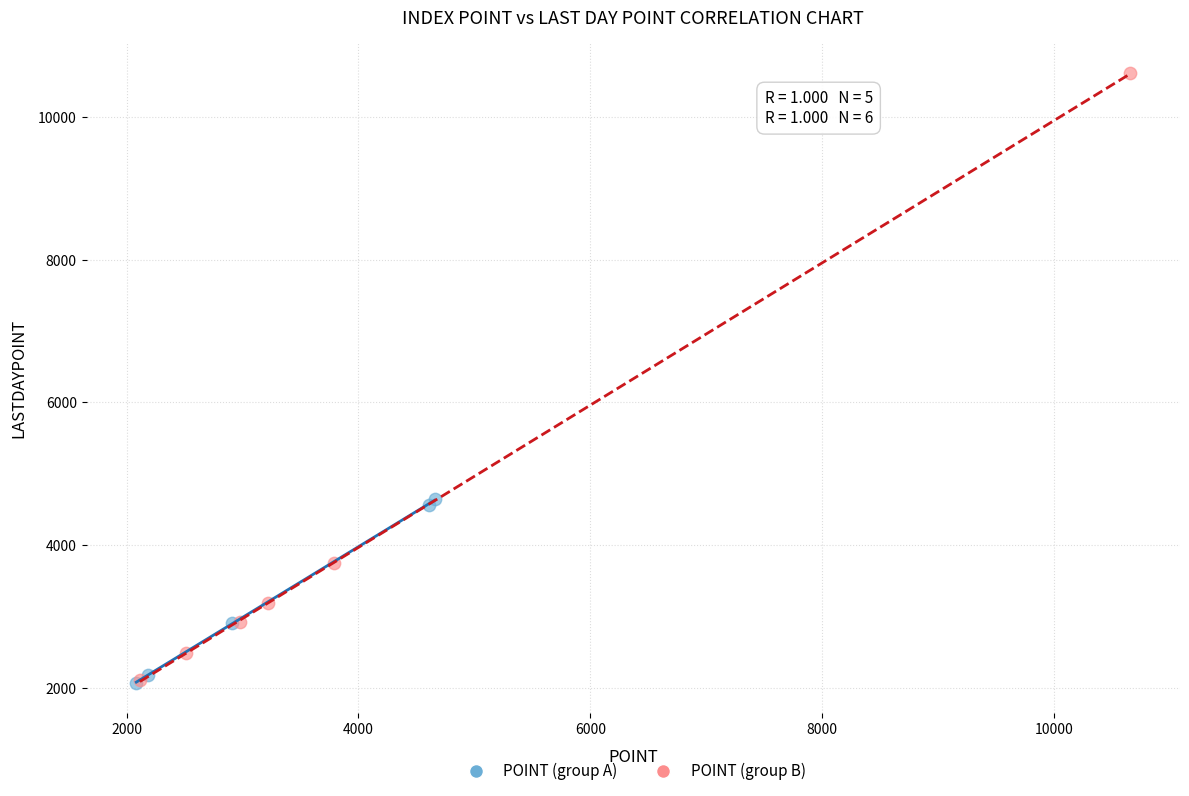

Which series contains the highest Y value?

POINT (group B)